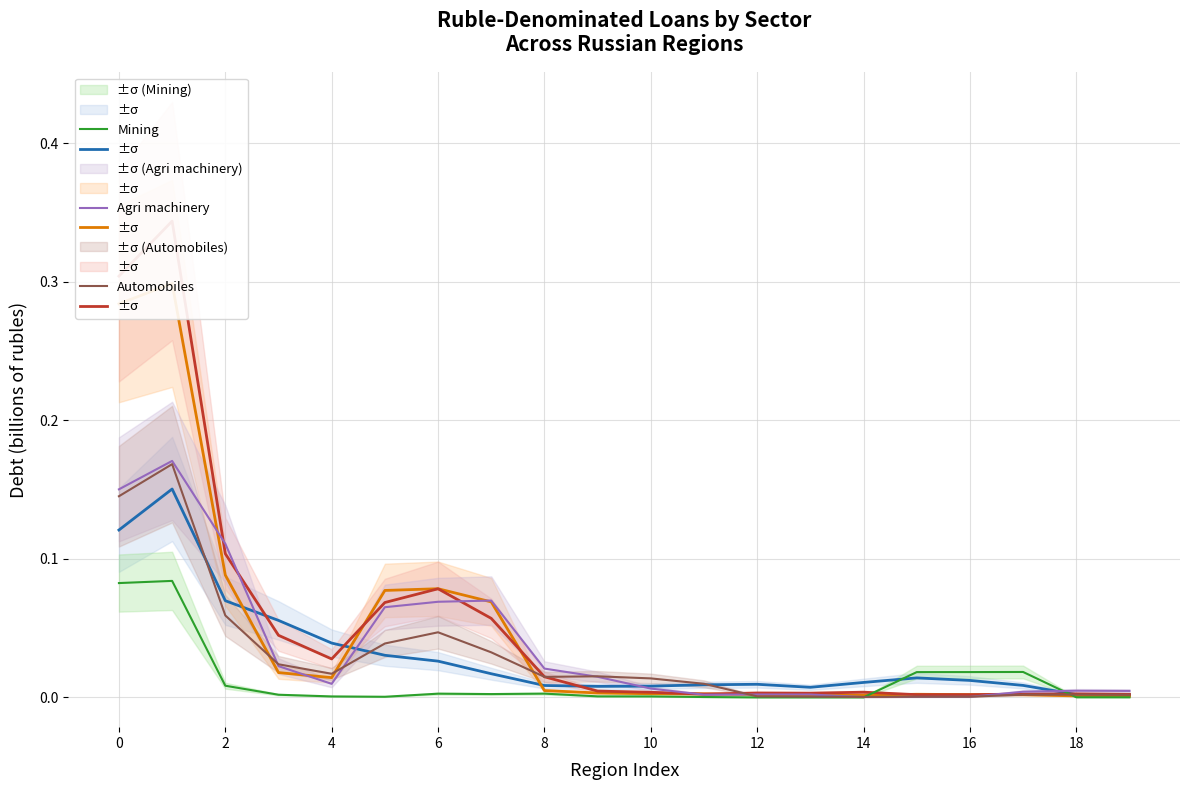

What is the average value of the Construction series?

0.1